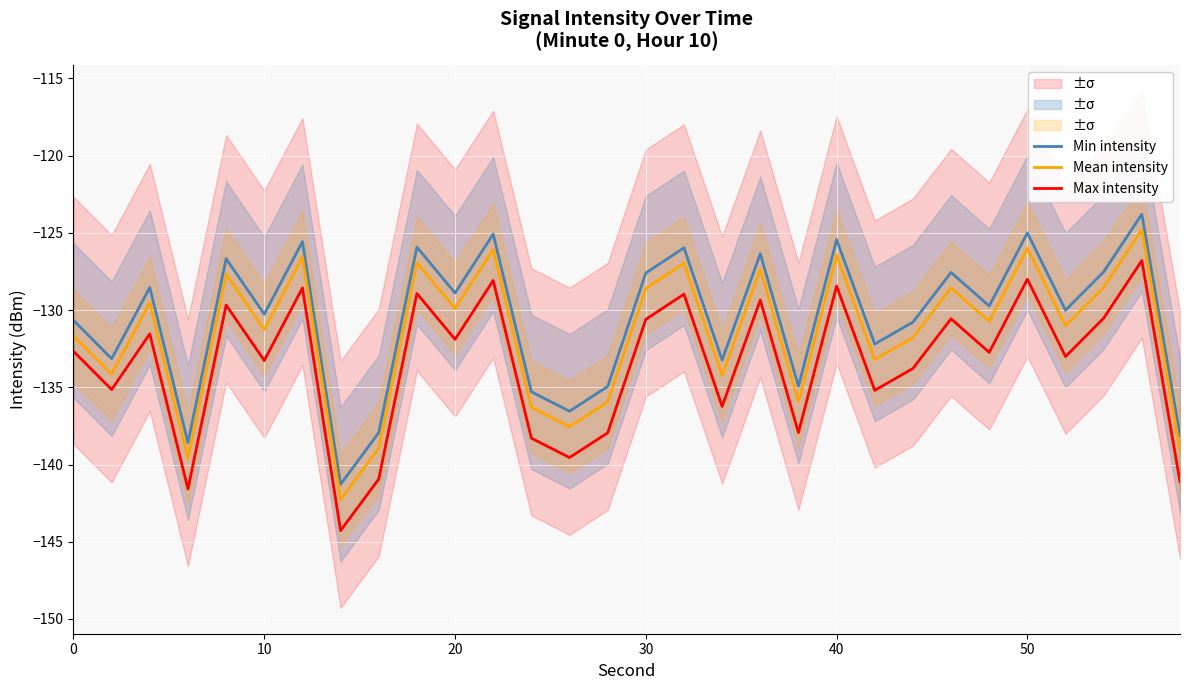

How many data points in Mean intensity are above -130?

14